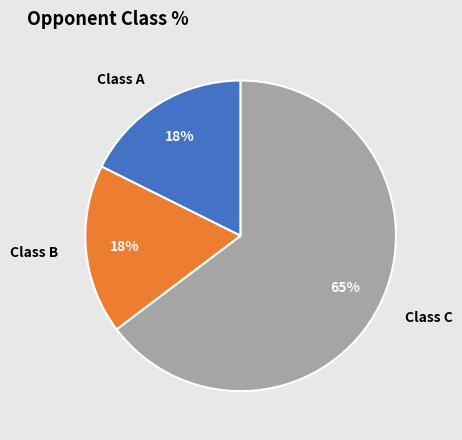

True or false: Class A accounts for 26% of the total.

False